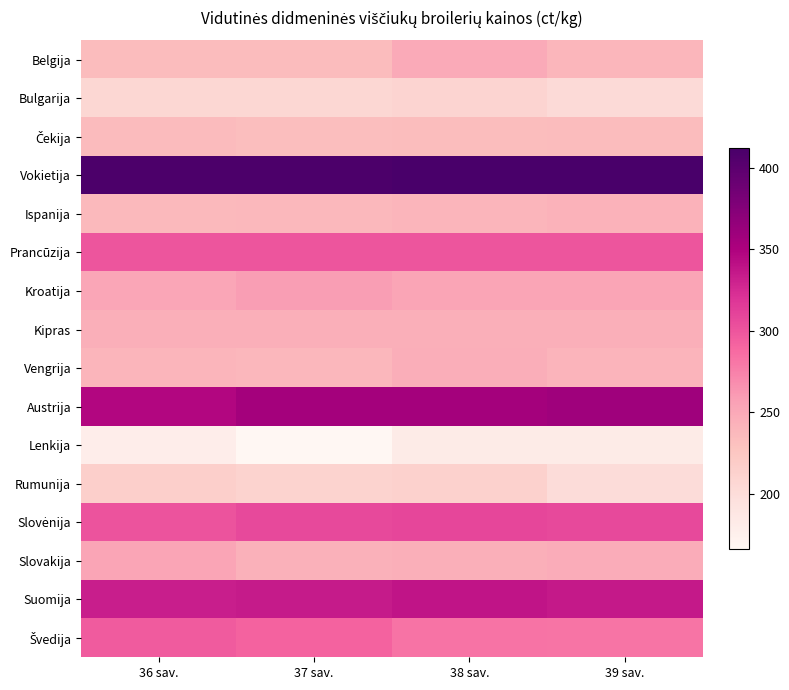

Between 38 sav. and 37 sav., which is larger?

38 sav.